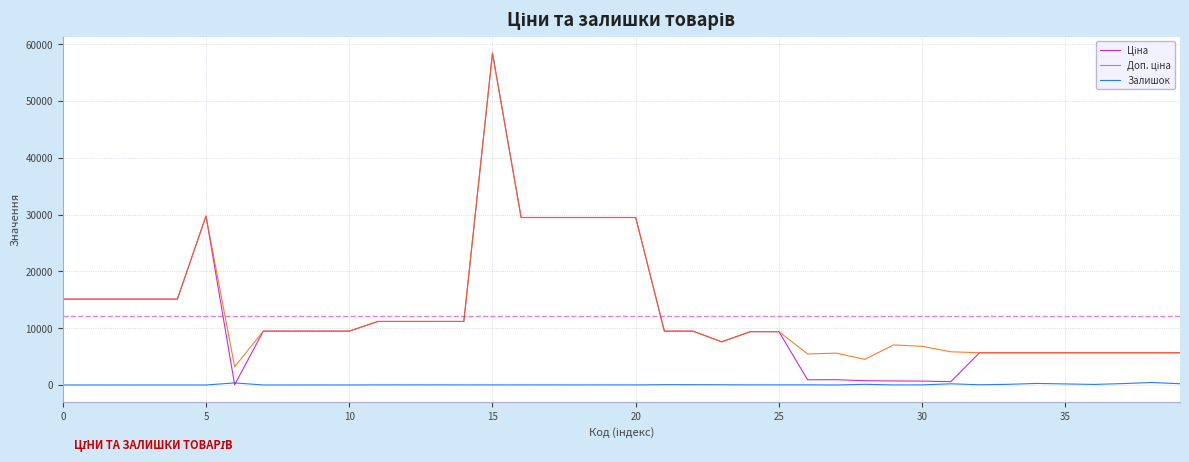

What is the greatest value displayed?

58426.5